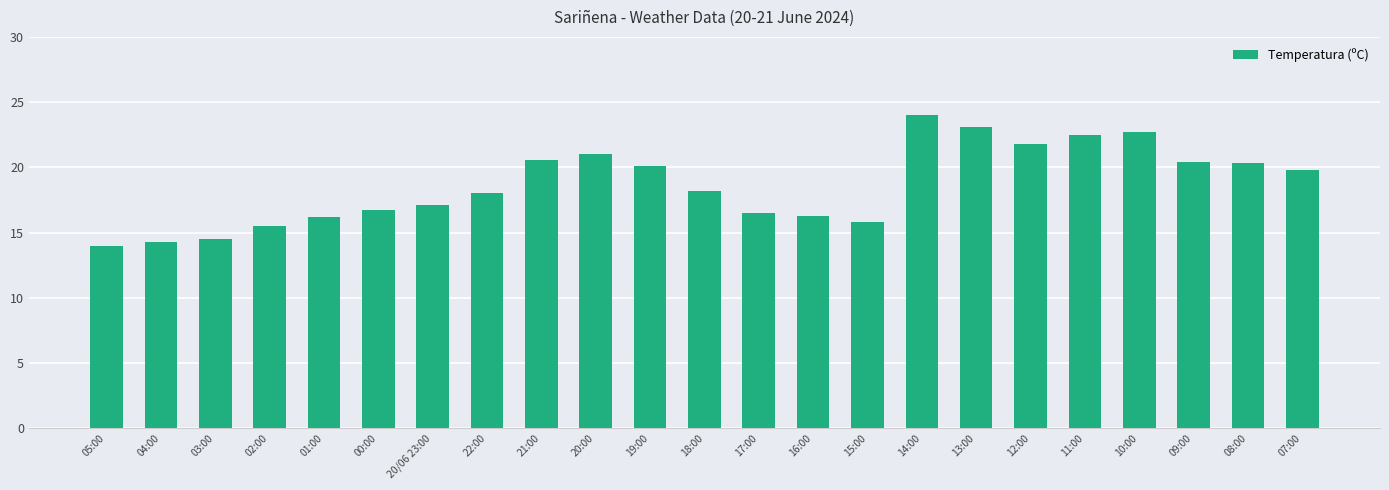

The value at 14:00 is 24.0. True or false?

True